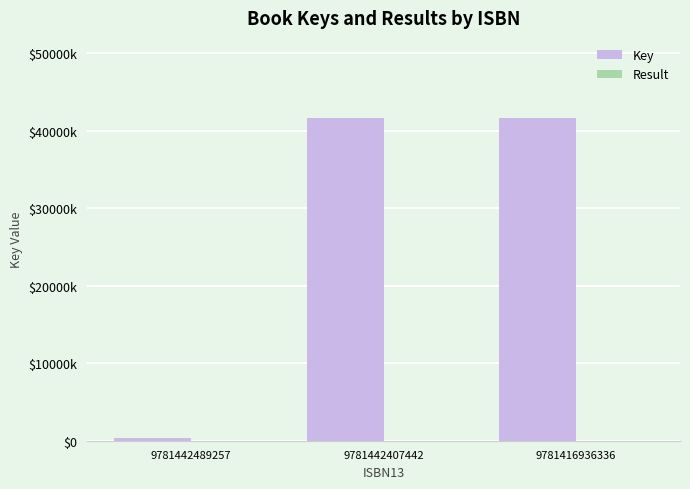

Are the bars horizontal?

No